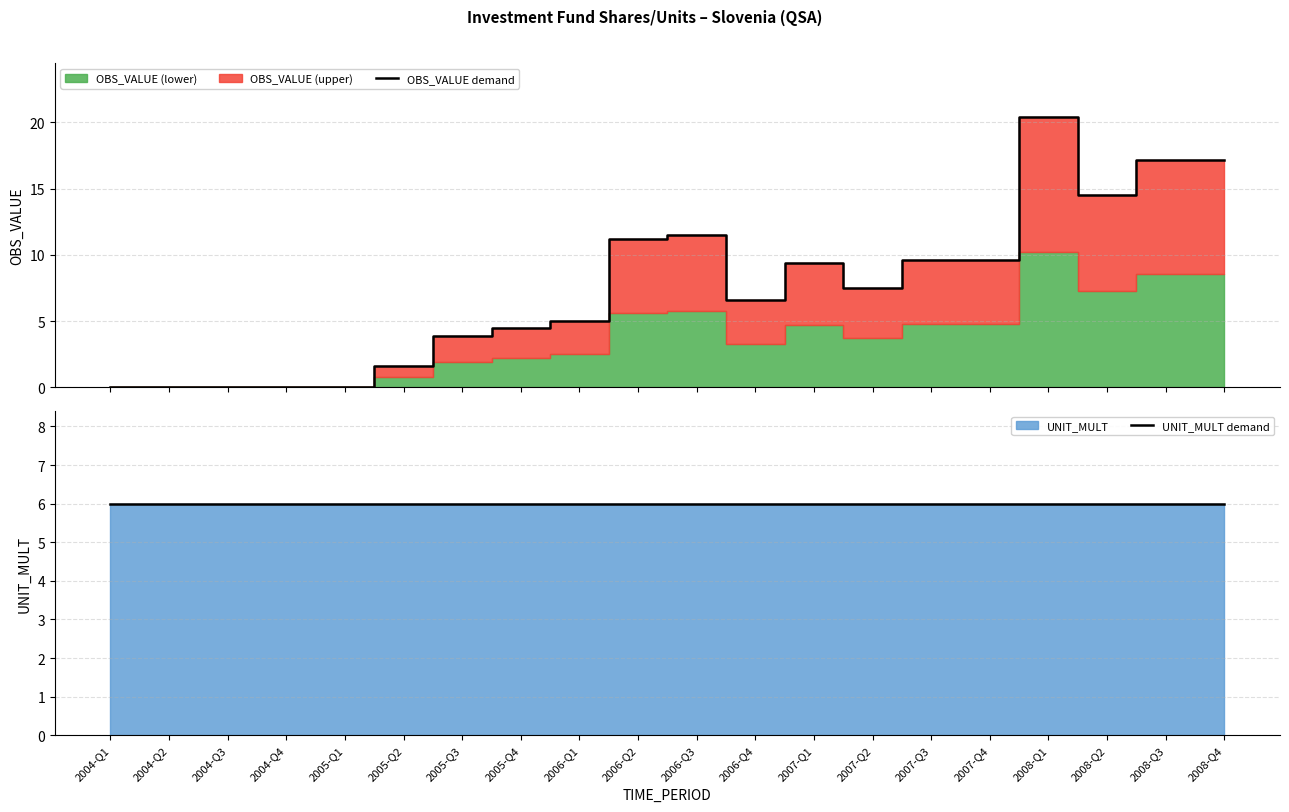

Is it true that UNIT_MULT demand equals 2.2 at 2004-Q2?

False